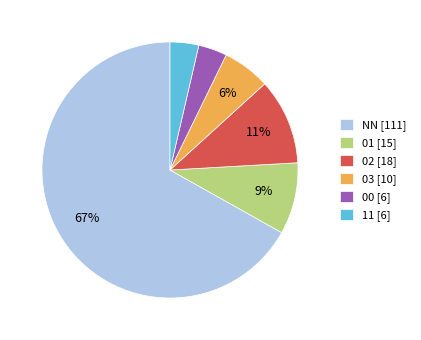

Do NN [111] and 03 [10] together represent more than half of the pie?

Yes